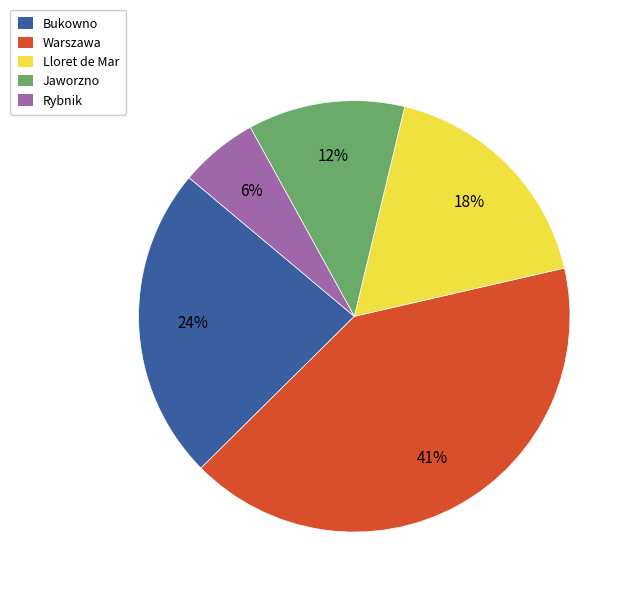

Is it true that Rybnik is 16% of the pie?

False